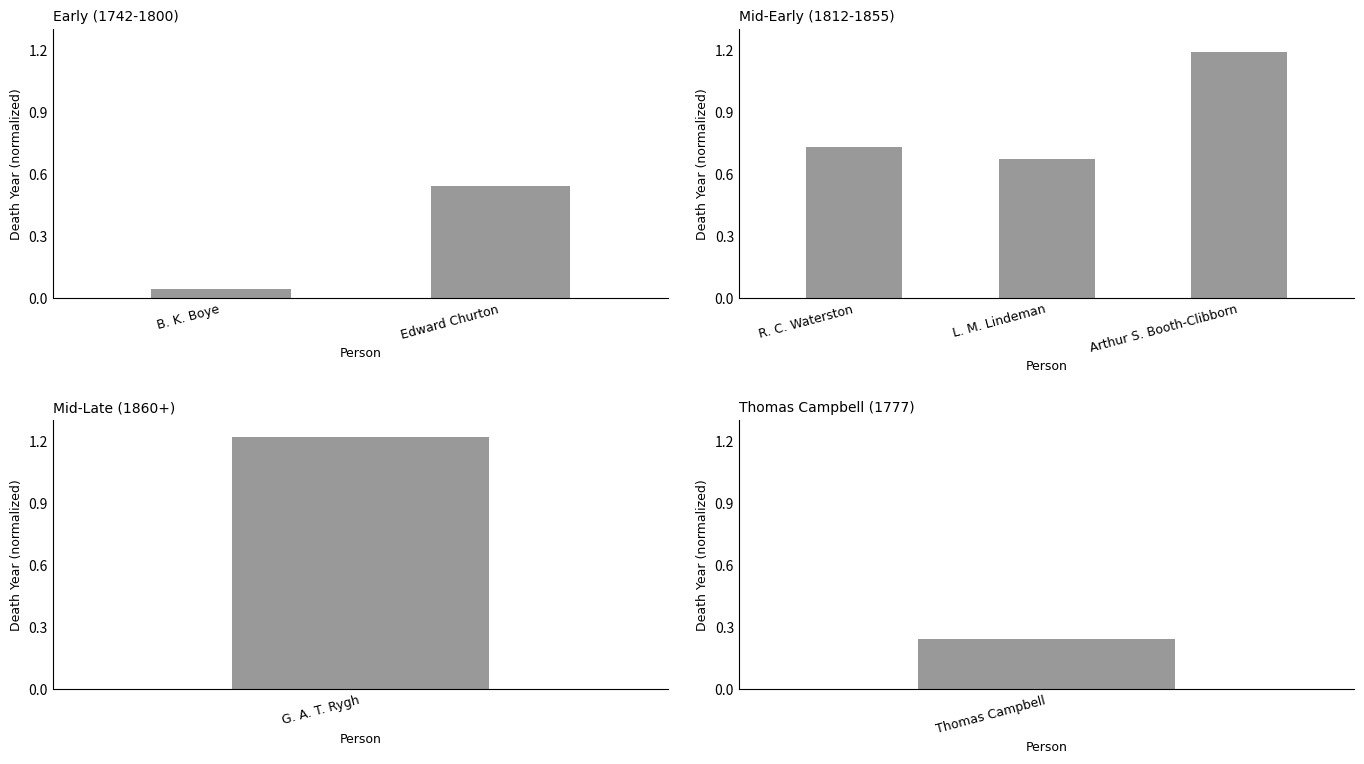

Does the chart contain stacked bars?

No